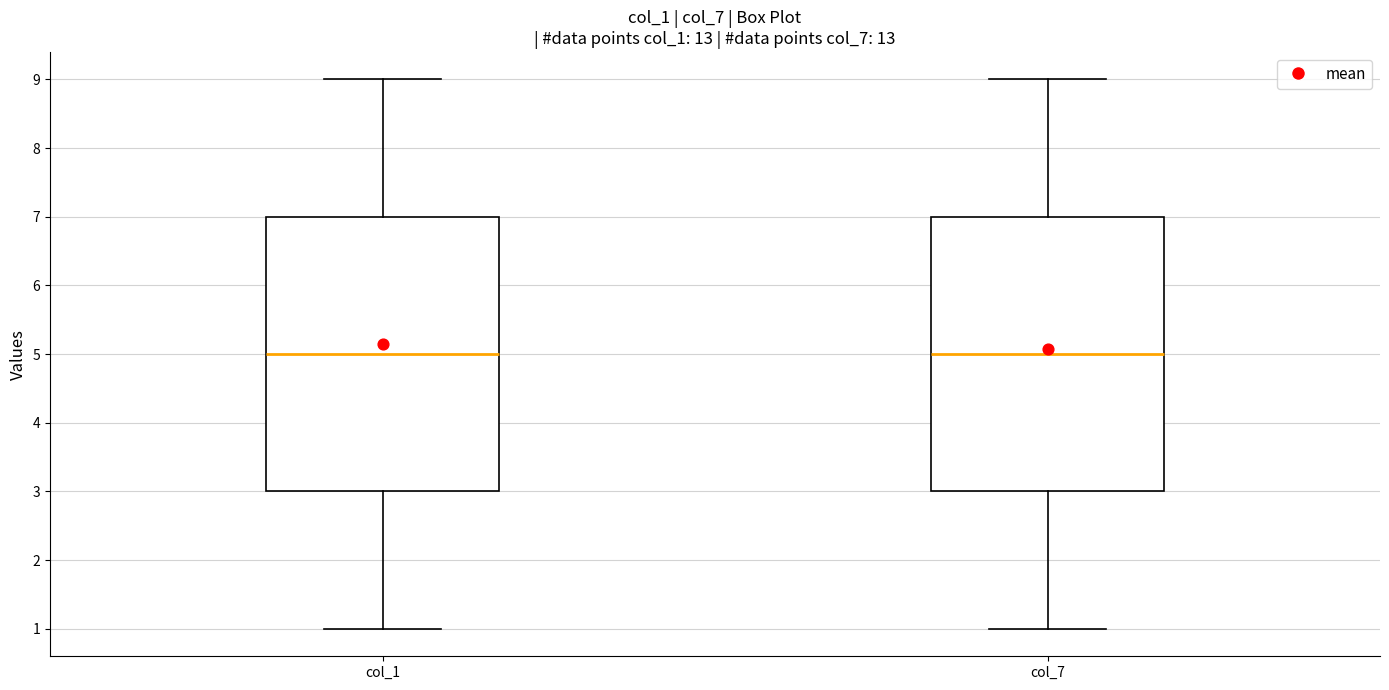

Reading left to right, transcribe this box plot: for each box, give where its median line is, the range the box spans, and where its two whiskers end, as read against the y-axis. The values are not printed on the chart, so give them approximately, as read against the axis.

col_1: median 5, box 3 to 7, whiskers 1 to 9
col_7: median 5, box 3 to 7, whiskers 1 to 9